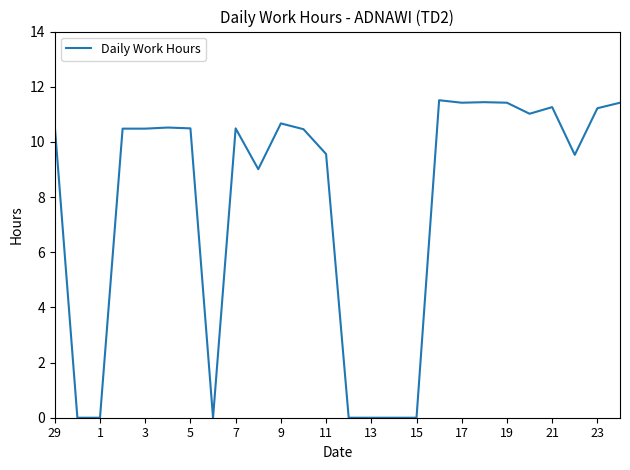

What is the greatest value displayed?

11.5